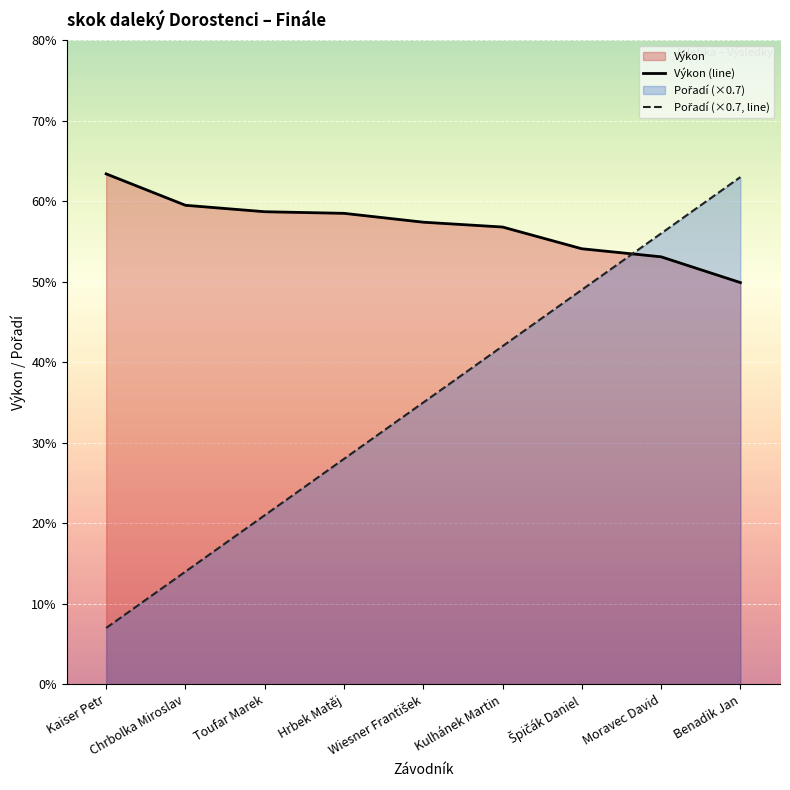

Reading right to left, transcribe all the data shown in this chart.

Výkon: 5.0	5.3	5.4	5.7	5.7	5.8	5.9	6.0	6.3
Pořadí: 6.3	5.6	4.9	4.2	3.5	2.8	2.1	1.4	0.7